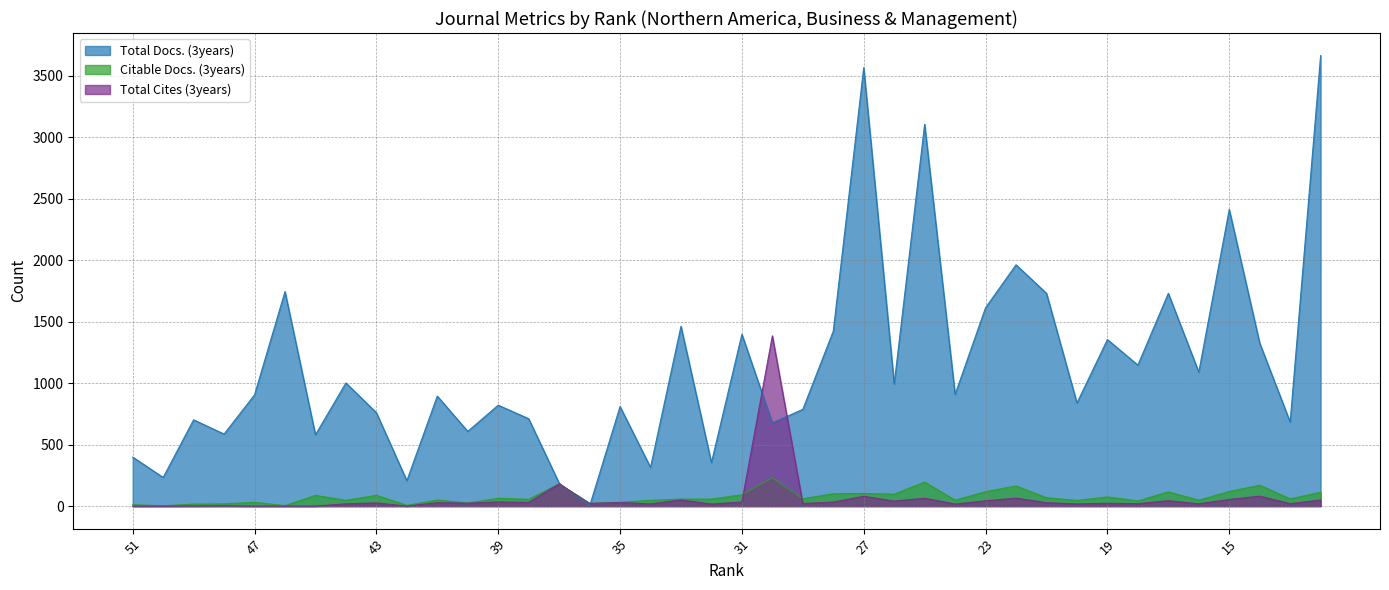

Reading left to right, extract all data points from this chart.

Total Docs. (3years): 399	233	702	586	905	1745	580	1002	760	207	895	608	821	711	187	0	810	315	1463	354	1398	677	787	1423	3567	994	3106	909	1614	1963	1731	839	1355	1147	1731	1090	2413	1326	684	3665
Citable Docs. (3years): 11	3	16	18	31	4	87	47	88	6	50	25	64	55	181	22	31	47	57	57	92	230	60	100	103	97	196	48	117	164	68	46	75	42	116	48	119	170	59	113
Total Cites (3years): 0	0	1	2	0	0	0	19	26	0	28	24	34	30	181	22	29	18	50	17	33	1385	21	33	80	41	64	17	43	65	28	18	23	20	44	19	54	81	20	50